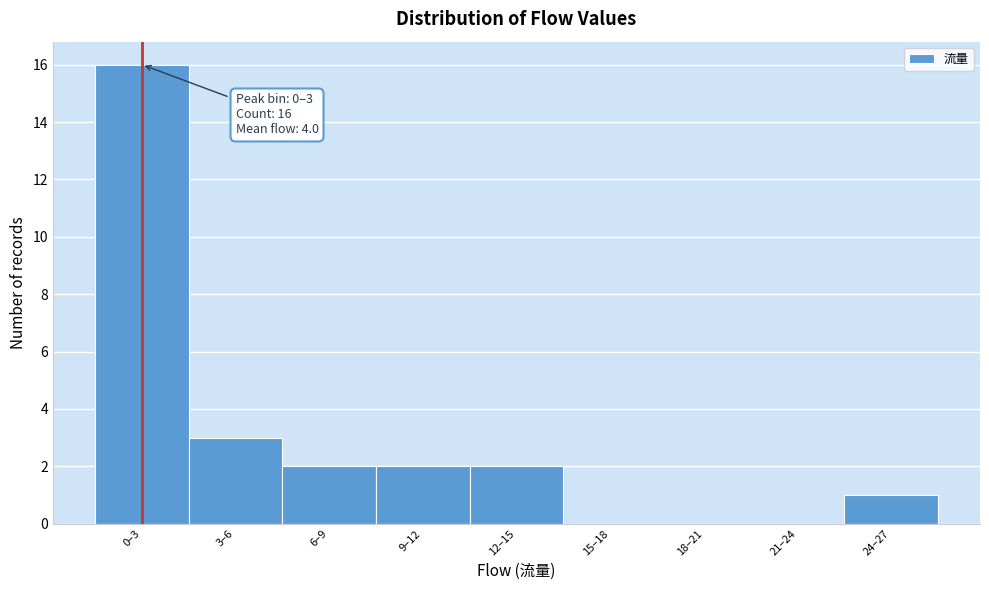

Reading left to right, extract all data points from this chart.

0–3=16	3–6=3	6–9=2	9–12=2	12–15=2	15–18=0	18–21=0	21–24=0	24–27=1